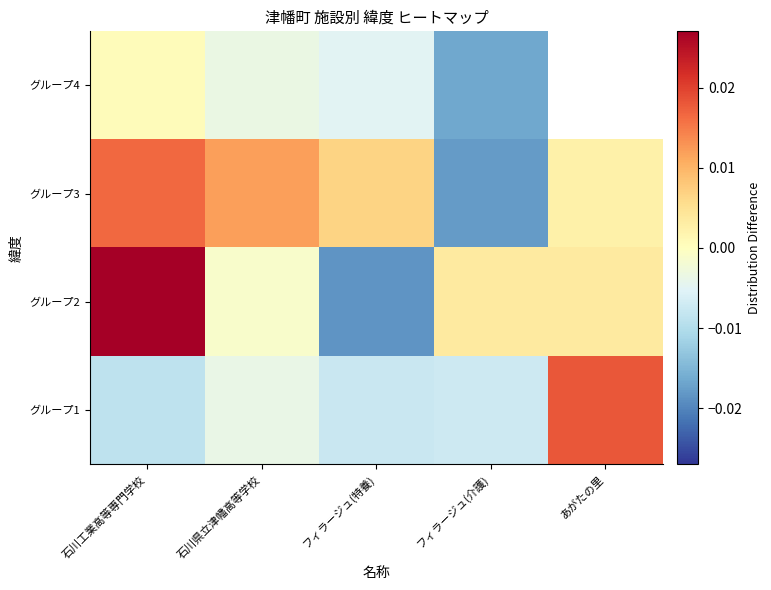

The value of グループ2 at あがたの里 is 0.0. True or false?

False